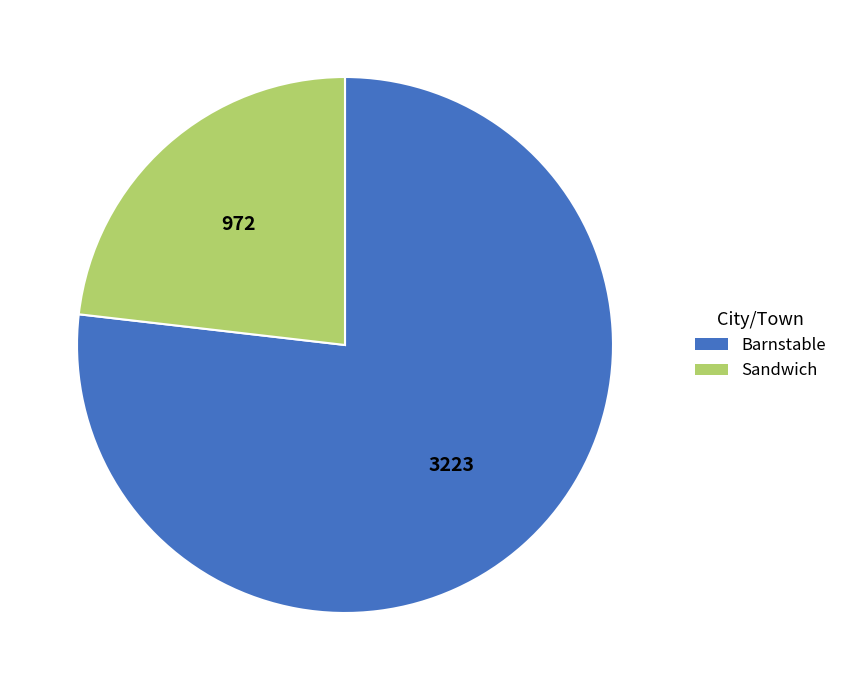

Between Barnstable and Sandwich, which is larger?

Barnstable